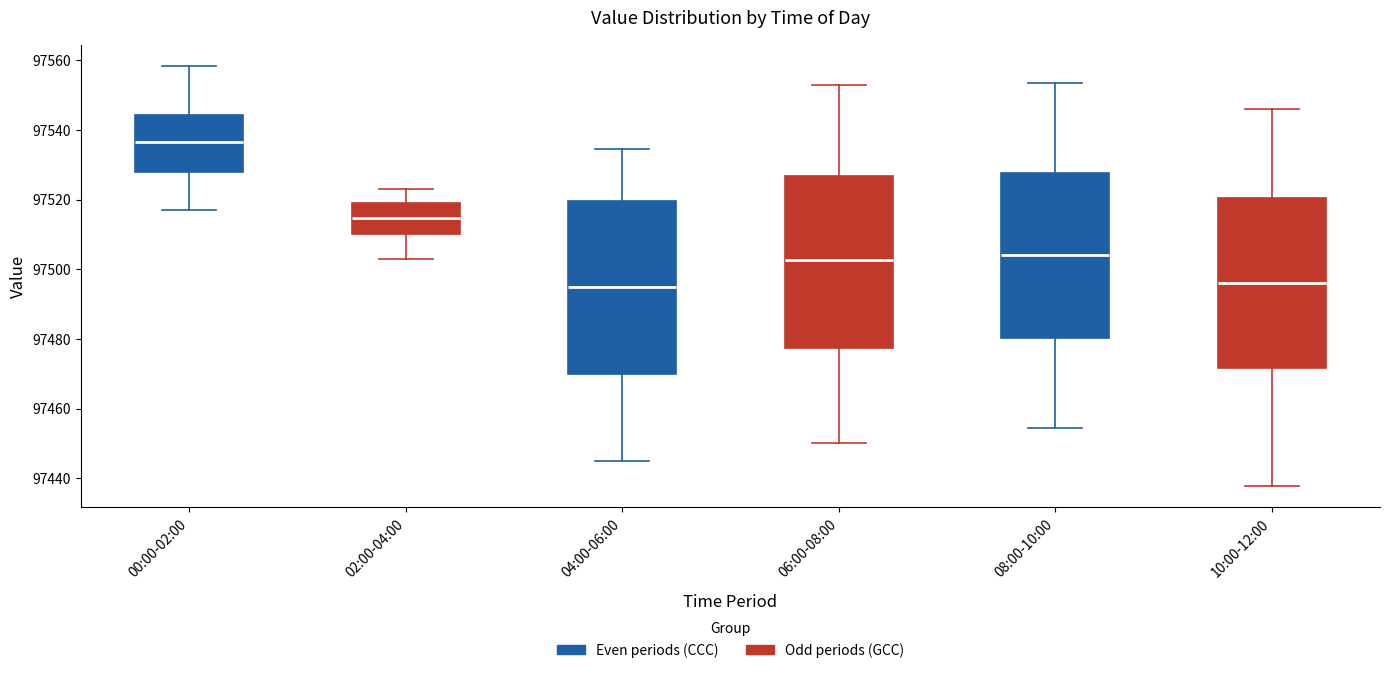

Reading left to right, transcribe this box plot: for each box, give where its median line is, the range the box spans, and where its two whiskers end, as read against the y-axis. The values are not printed on the chart, so give them approximately, as read against the axis.

00:00-02:00: median 97536, box 97528 to 97544, whiskers 97516 to 97558
02:00-04:00: median 97514, box 97510 to 97520, whiskers 97502 to 97524
04:00-06:00: median 97494, box 97470 to 97520, whiskers 97446 to 97534
06:00-08:00: median 97502, box 97478 to 97526, whiskers 97450 to 97552
08:00-10:00: median 97504, box 97480 to 97528, whiskers 97454 to 97554
10:00-12:00: median 97496, box 97472 to 97520, whiskers 97438 to 97546